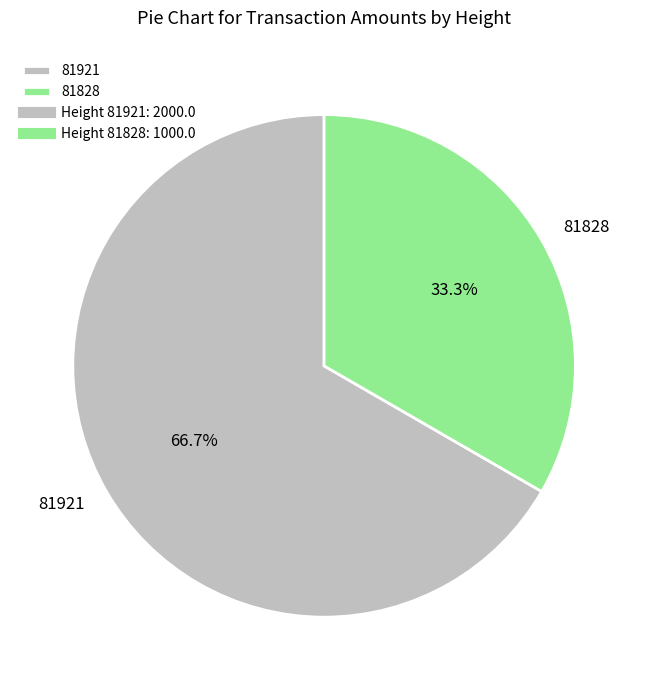

To the nearest percent, what is the difference between the 81828 and 81921 slice percentages?

33%